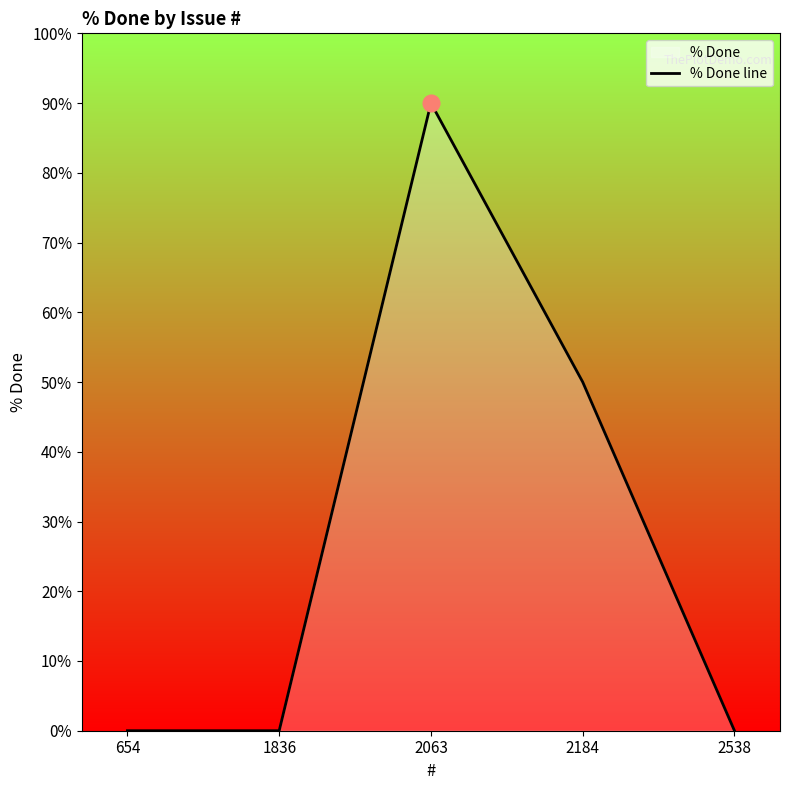

What is the difference between the second highest and minimum values?

50